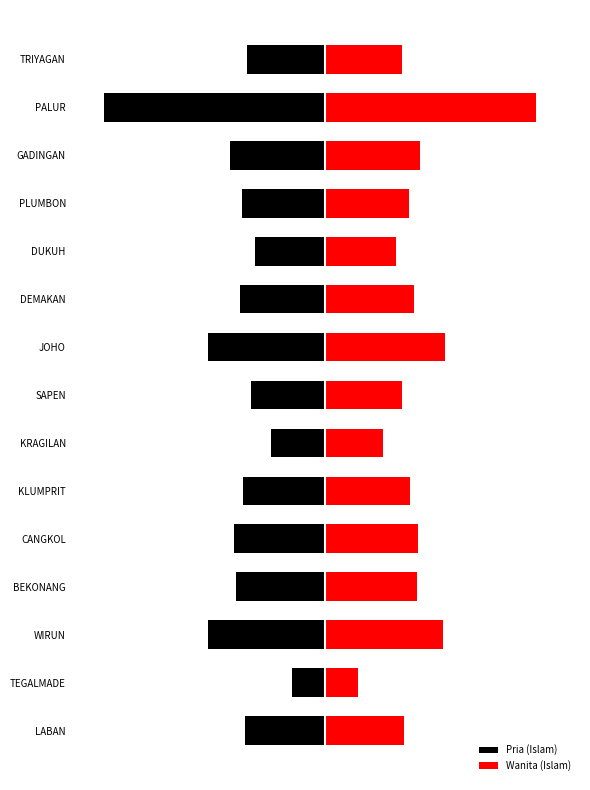

Where is Wanita (Islam) nearest to the value 3956?

JOHO